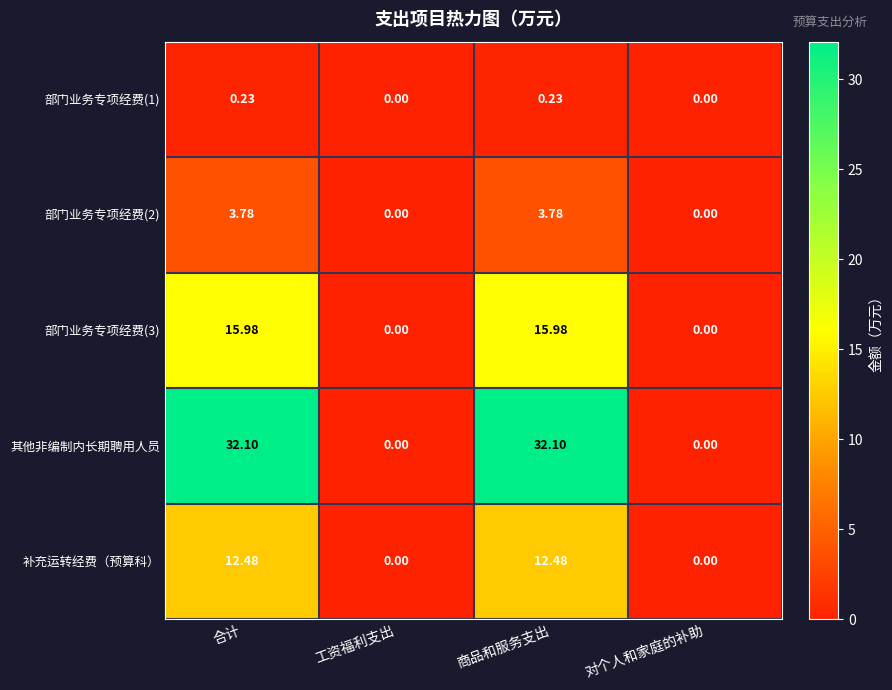

How many distinct data groups are displayed?

5